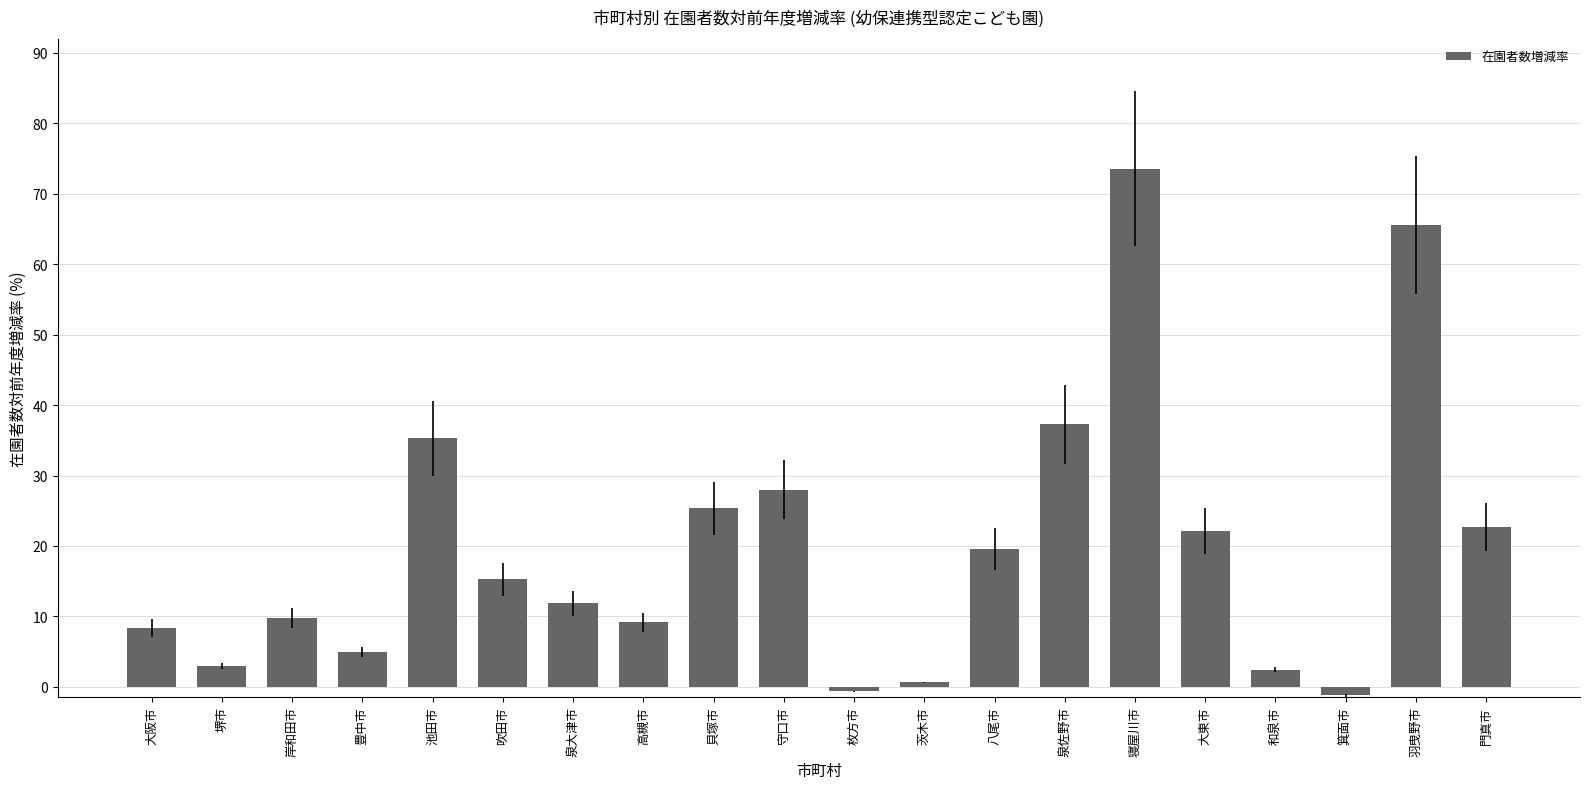

What is the value of the 16th bar from the left?

22.1